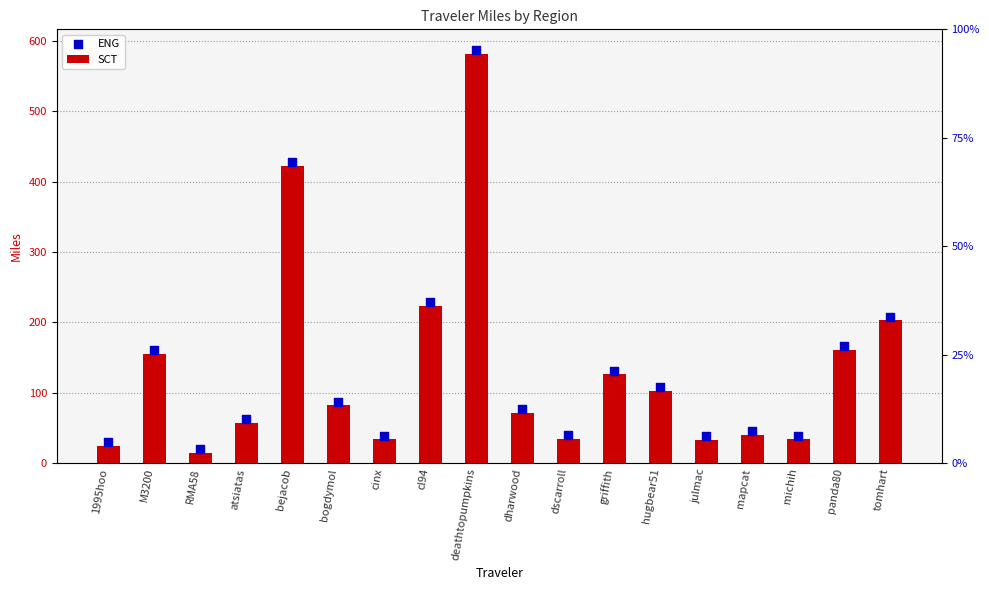

Which series contains the highest Y value?

ENG